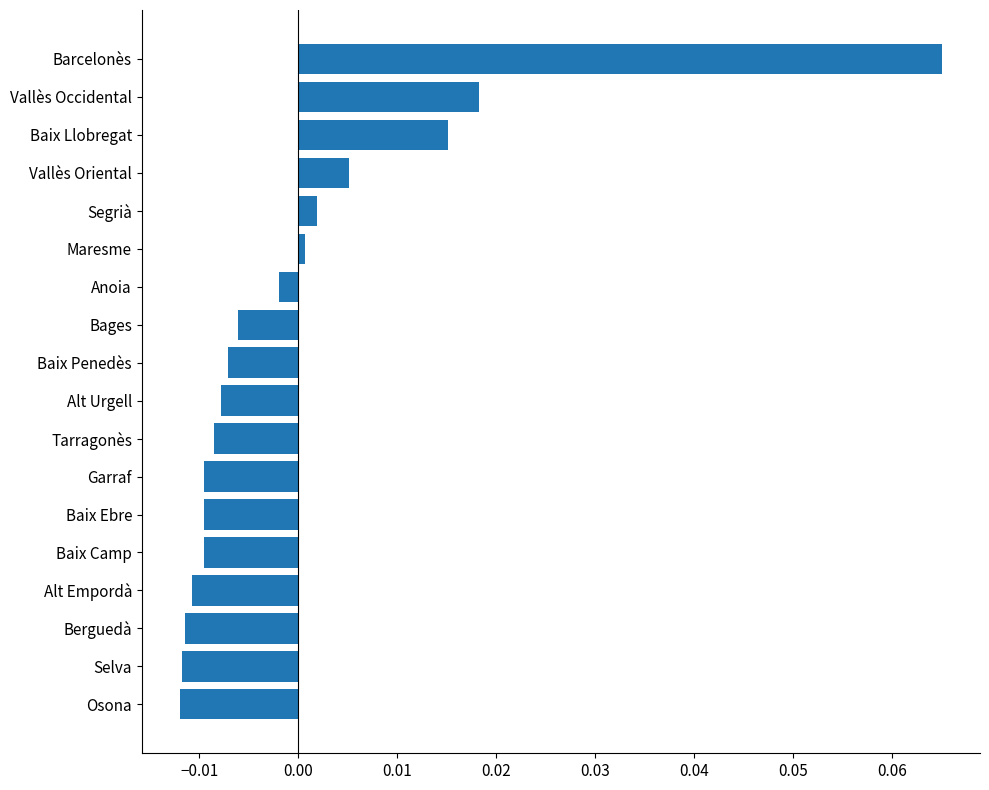

True or false: the data shows -0.0 at Berguedà.

True